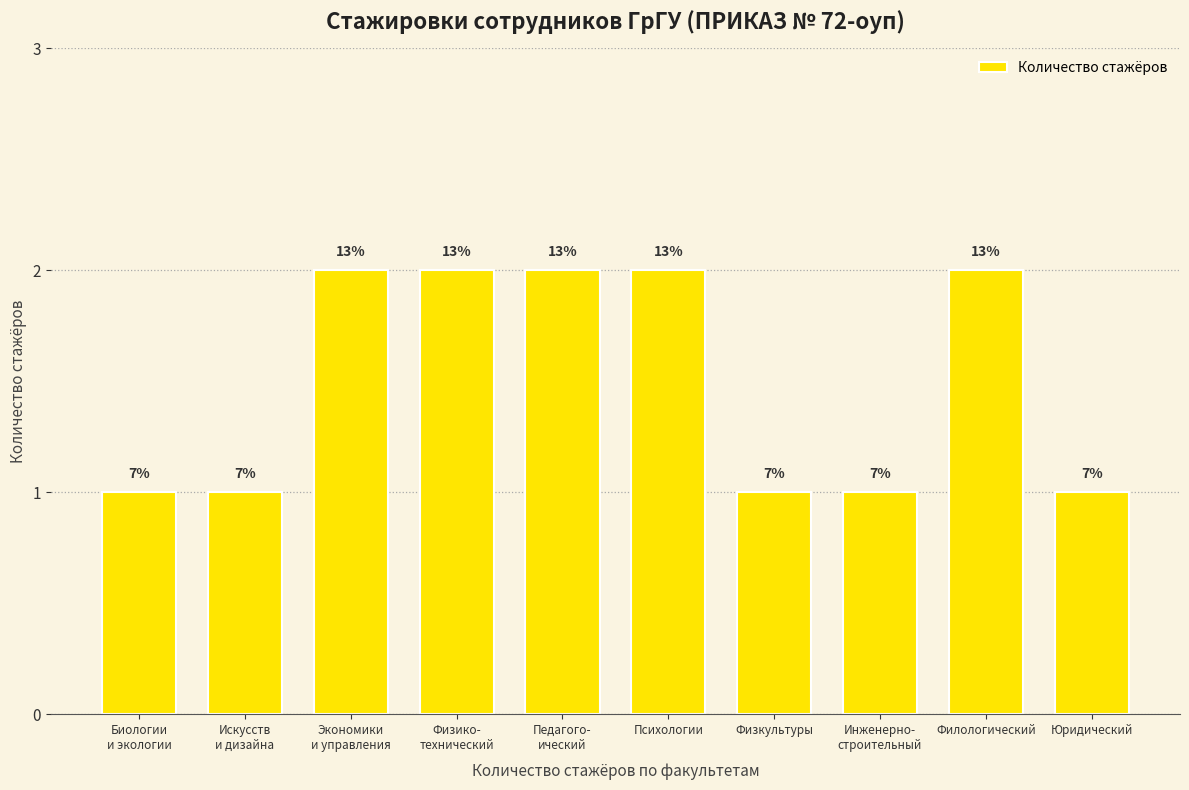

Reading left to right, extract all data points from this chart.

1	1	2	2	2	2	1	1	2	1